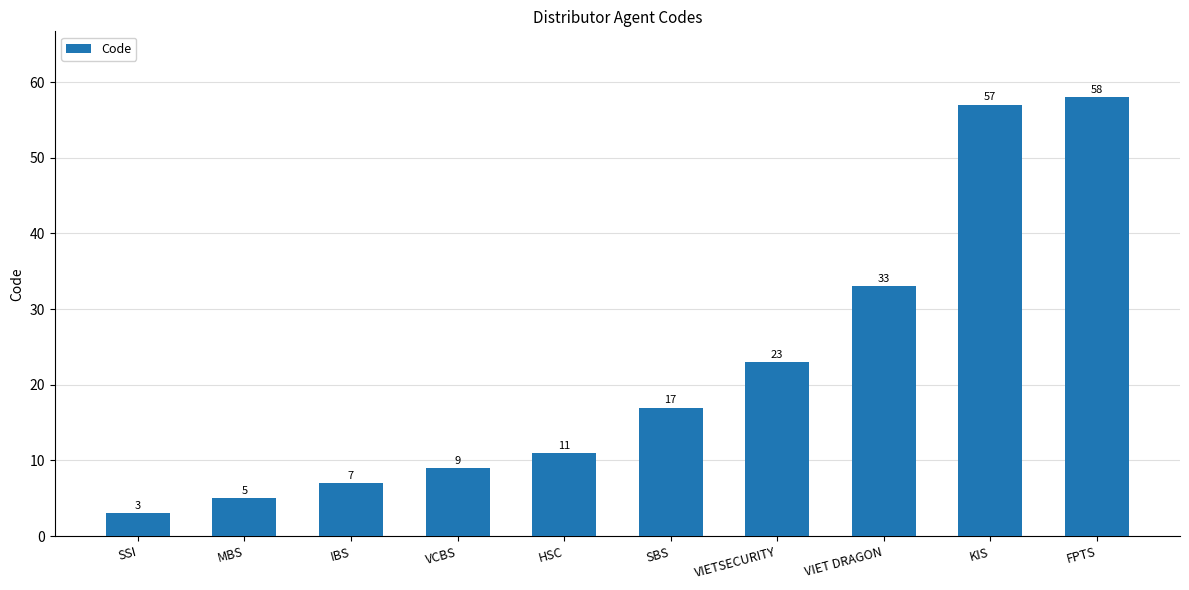

What is the label of the 3rd bar from the left?

IBS